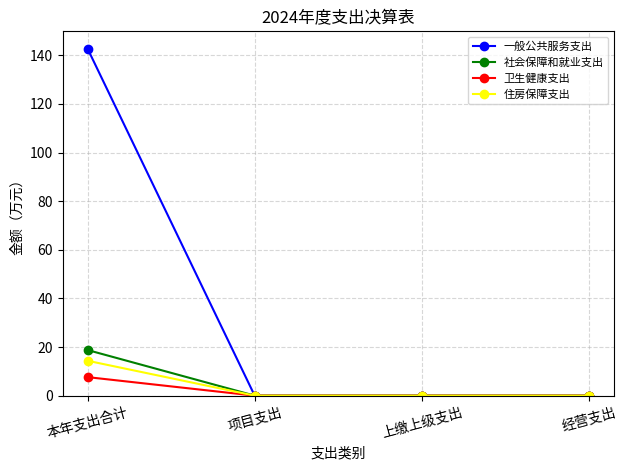

What are all the series names shown in the legend?

一般公共服务支出, 社会保障和就业支出, 卫生健康支出, 住房保障支出